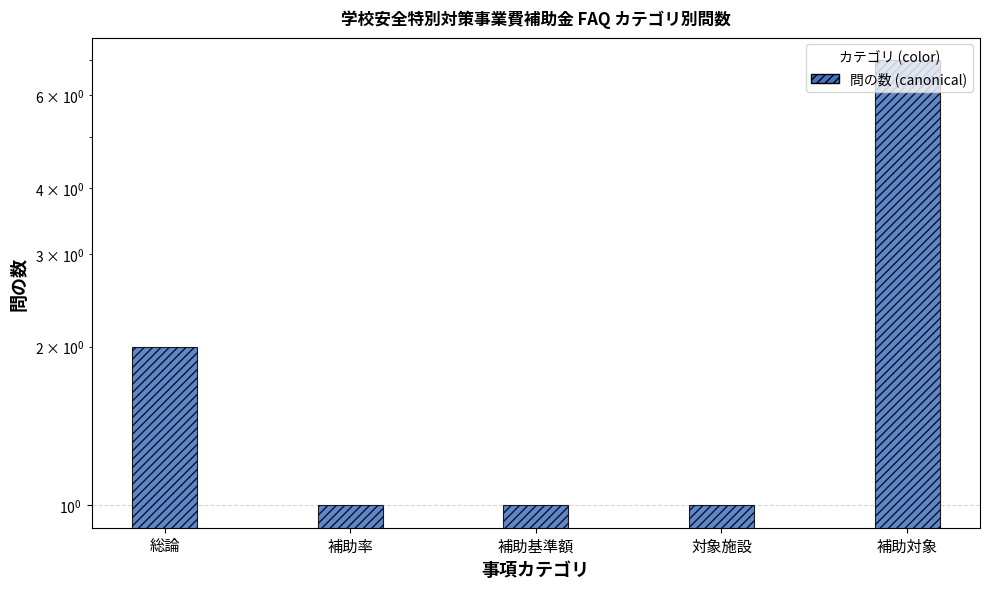

Count the values in the range 1 to 2.

4